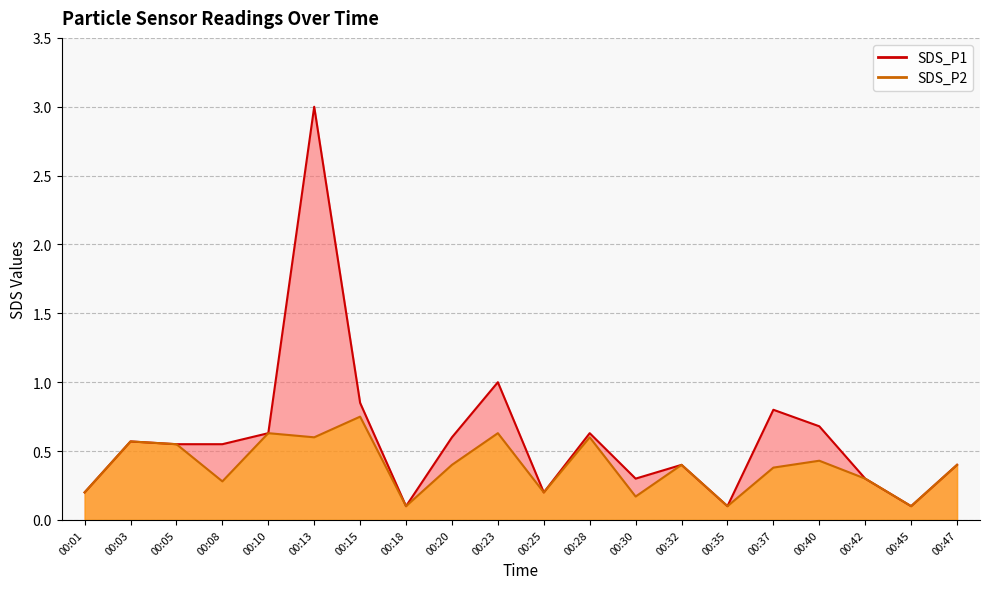

How many distinct data groups are displayed?

2